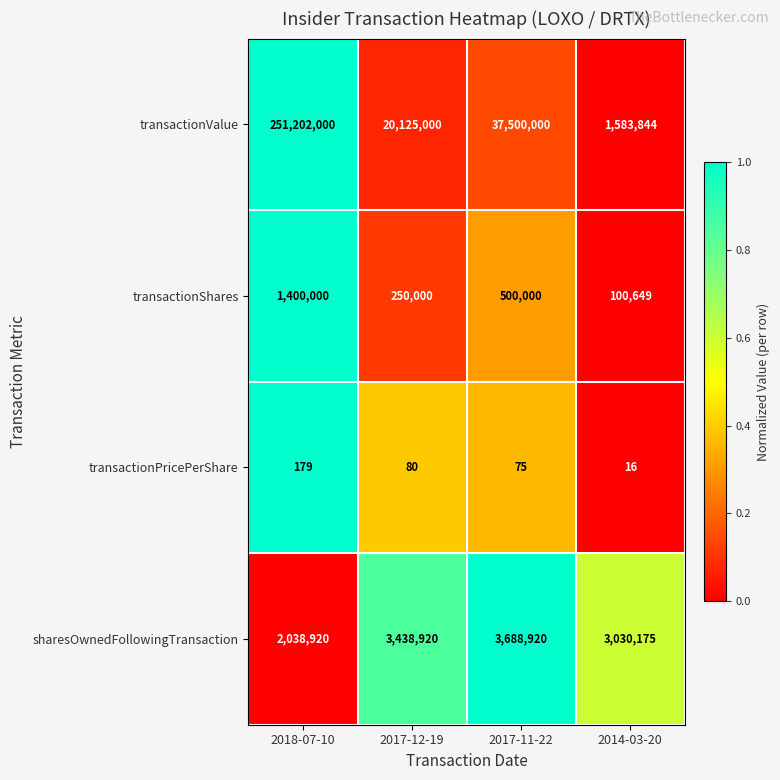

At which label does transactionValue reach its minimum?

2014-03-20